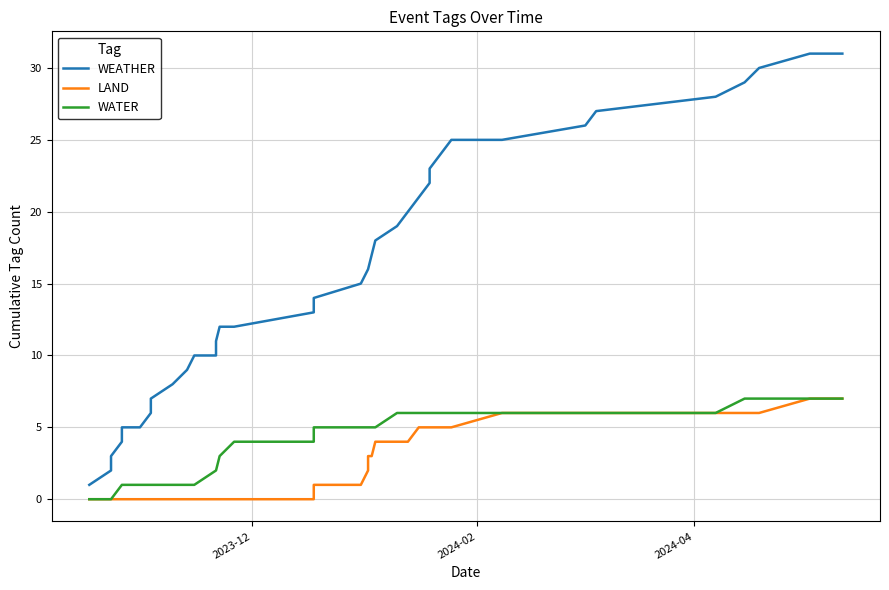

Which series has the largest range (max minus min)?

WEATHER